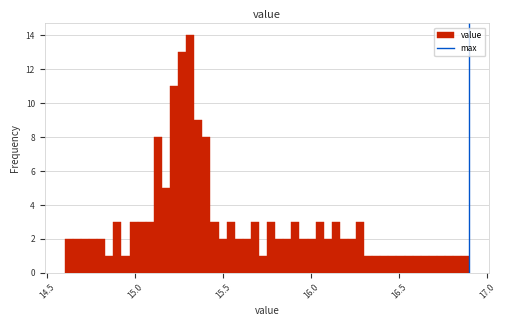

Around what value on the x-axis is the tallest bar? Give the approximate position of its centre, as read against the axis.

15.30